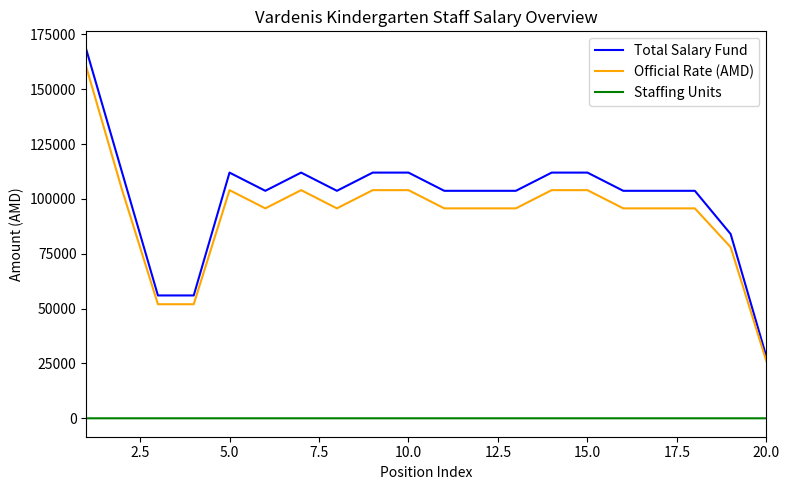

Does the chart have visible grid lines?

No